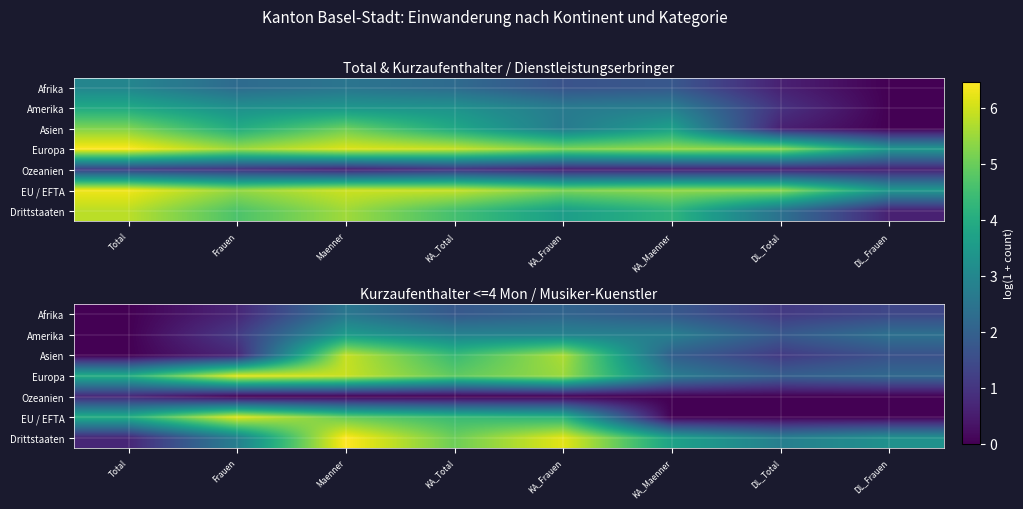

Count the number of data series in this chart.

7